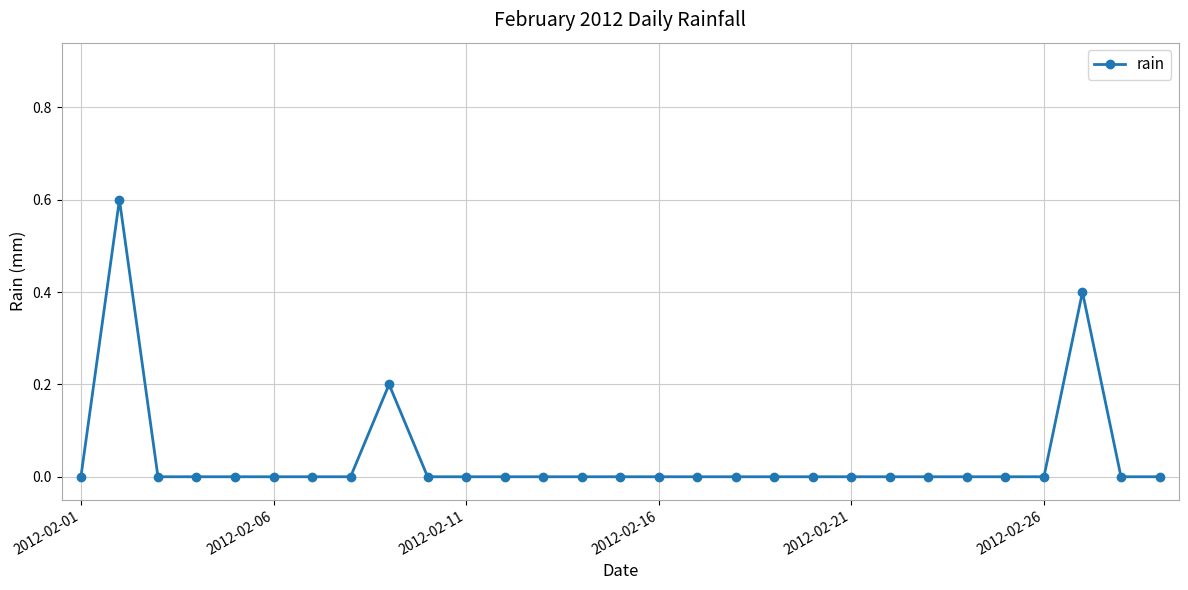

What is the greatest value displayed?

0.6